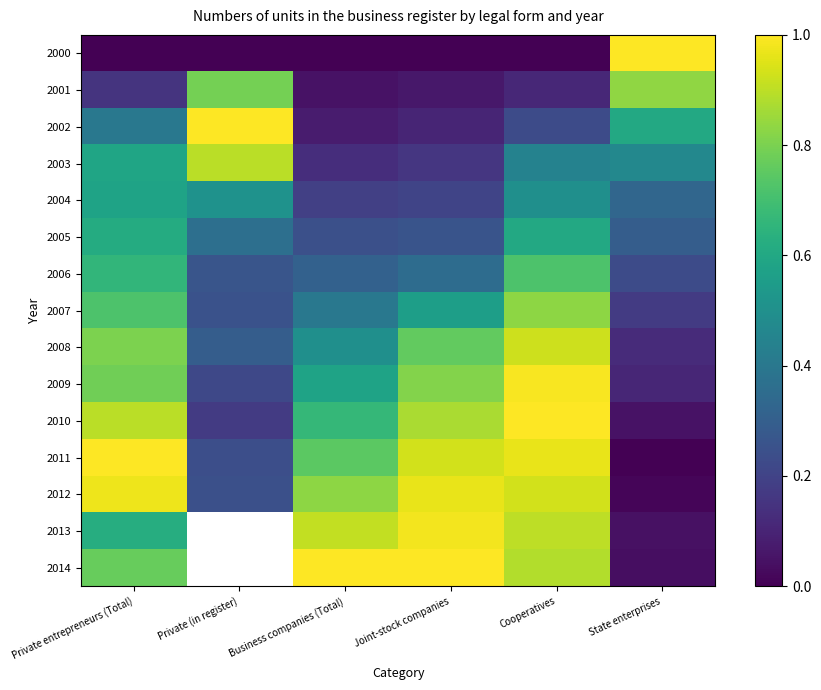

Which label corresponds to the largest value in the chart?

State enterprises